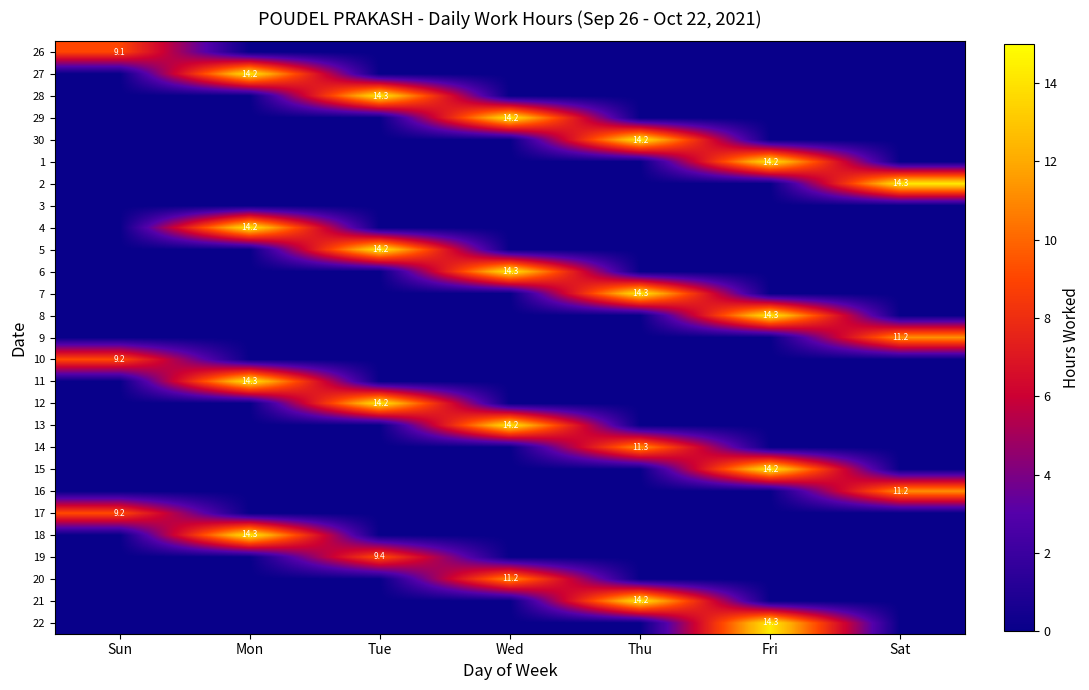

Is it true that 20 equals 5.6 at Wed?

False